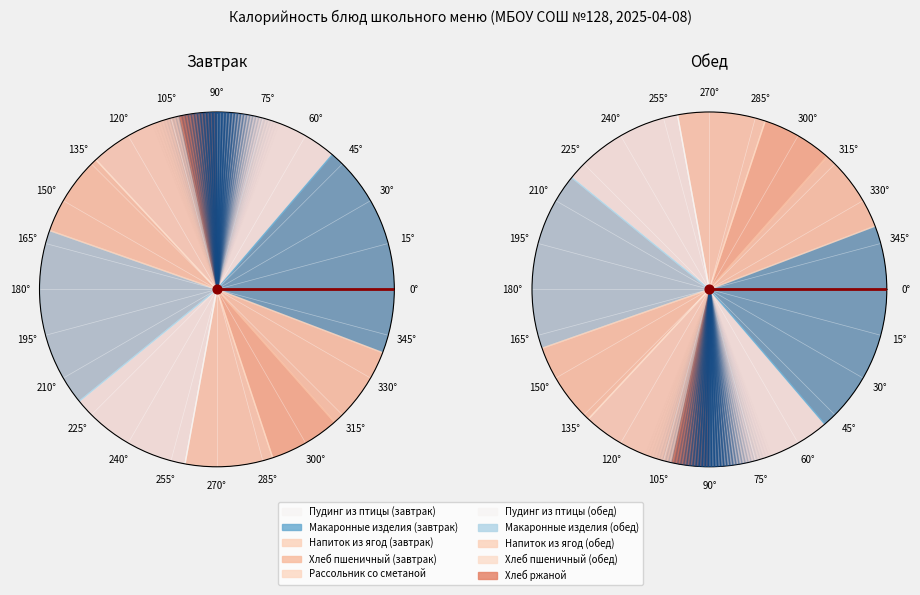

How much of the chart is everything except Напиток из ягод (обед)?

92.3%